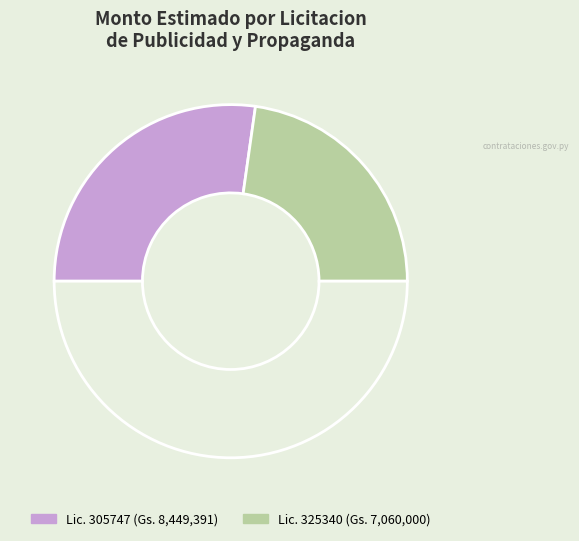

Count the number of slices in the pie.

3